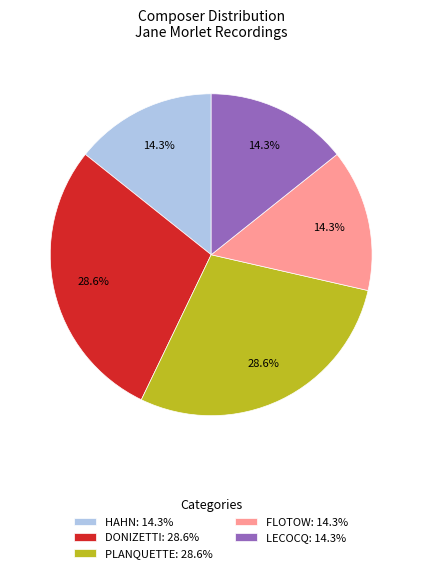

To the nearest percent, what is the difference between the largest and smallest slice percentages?

14%